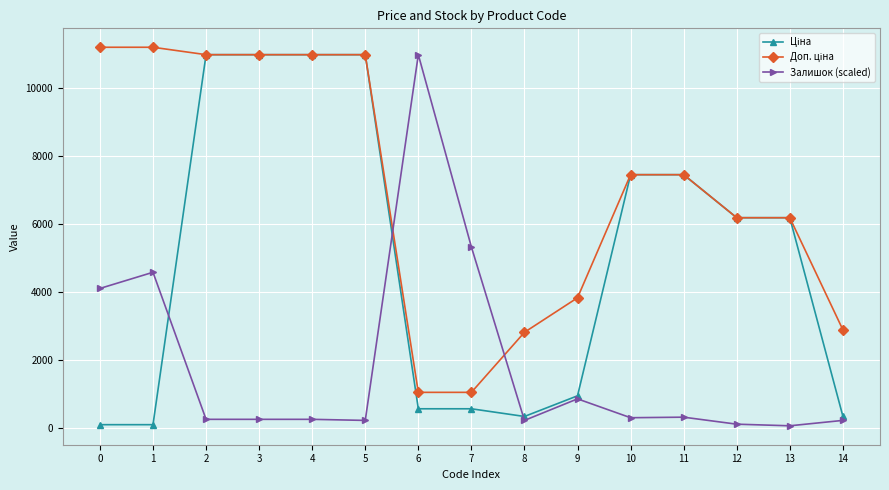

What is the spread (max minus min) of values at 3?

10695.8